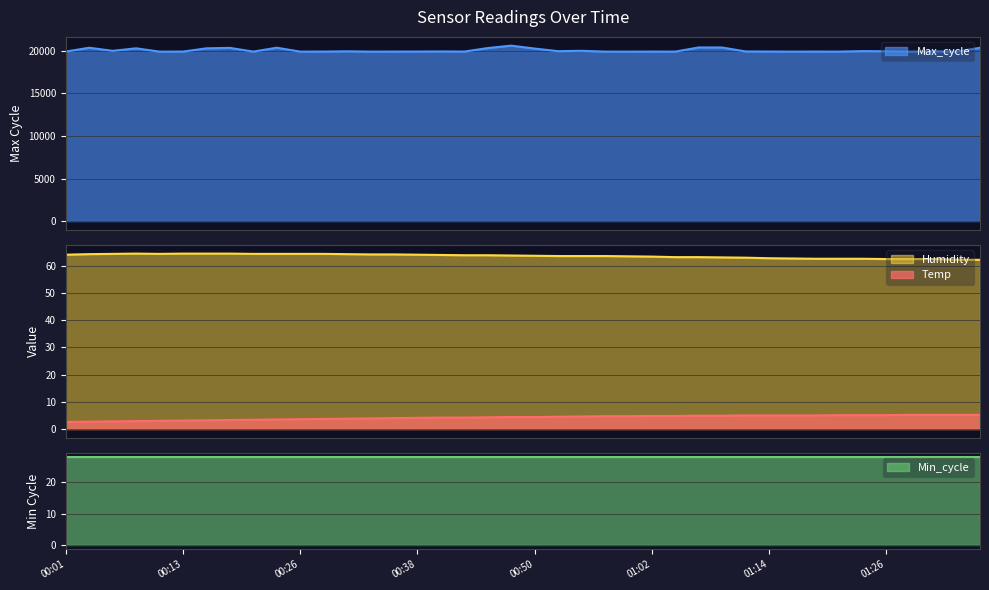

The value of Max_cycle at 01:04 is 19911.0. True or false?

True